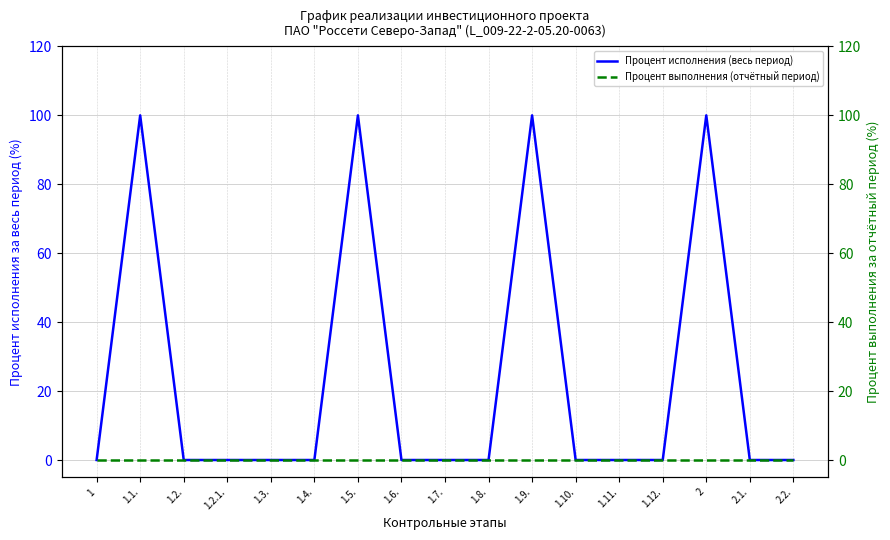

Rank the categories by Процент исполнения (весь период) value from lowest to highest.

1, 1.2., 1.2.1., 1.3., 1.4., 1.6., 1.7., 1.8., 1.10., 1.11., 1.12., 2.1., 2.2., 1.1., 1.5., 1.9., 2